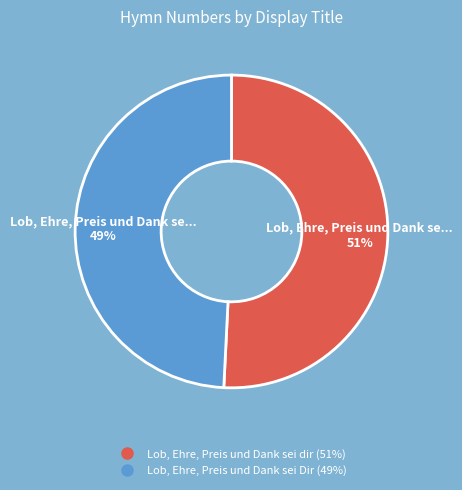

Is the sum of Lob, Ehre, Preis und Dank sei dir and Lob, Ehre, Preis und Dank sei Dir greater than half?

Yes